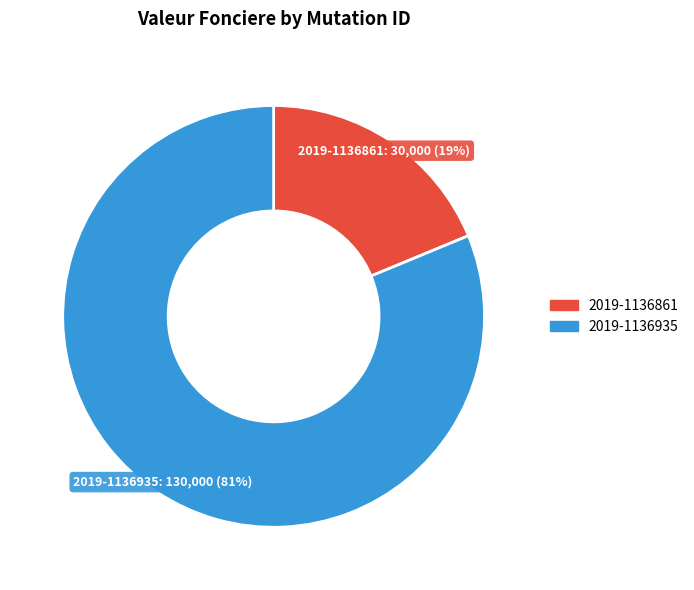

Is the sum of 2019-1136935 and 2019-1136861 greater than half?

Yes